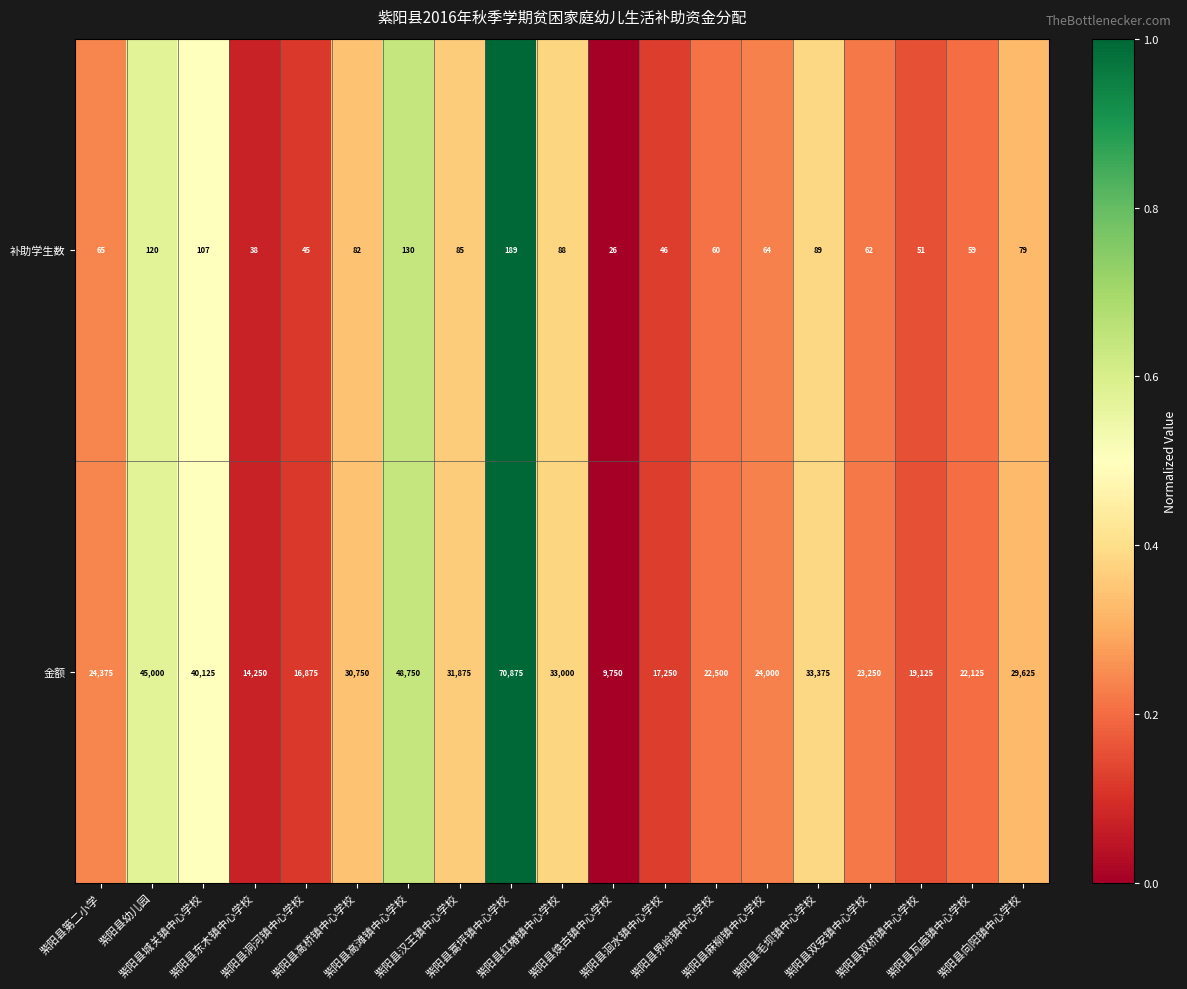

Which series has the largest range (max minus min)?

金额